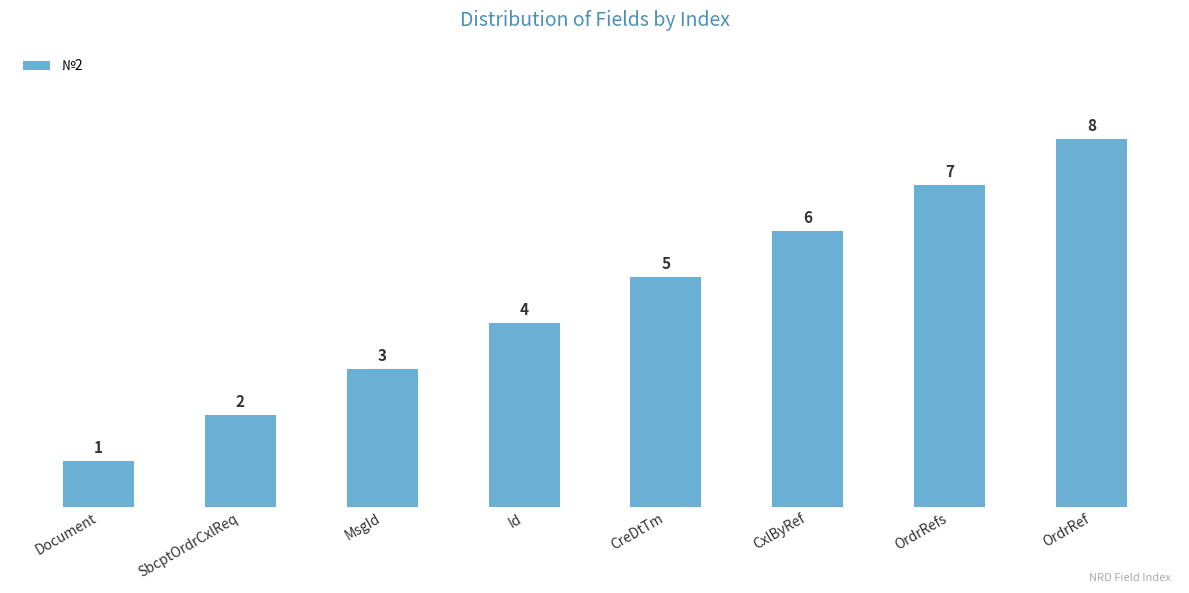

What is the ratio of the value at SbcptOrdrCxlReq to the value at CreDtTm?

0.4